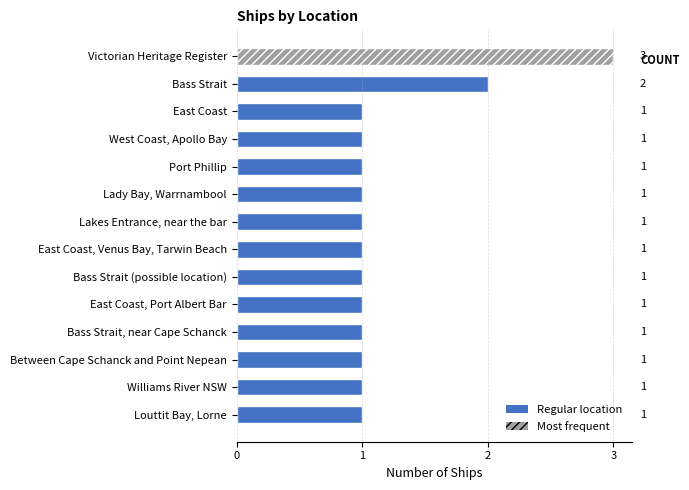

Are the bars horizontal?

Yes